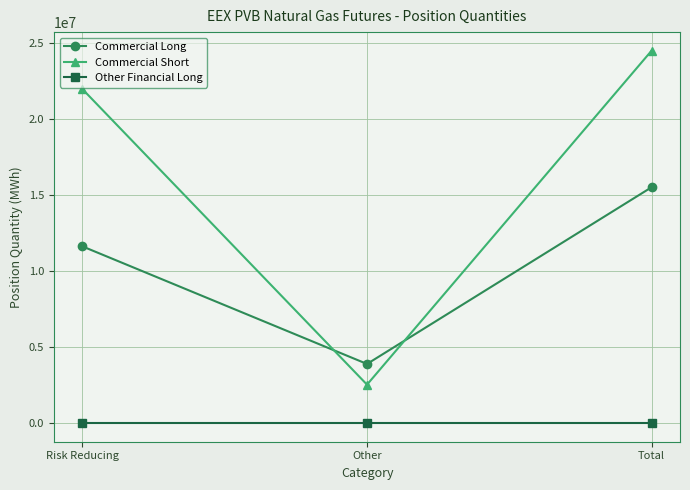

What is the greatest value displayed?

24476450